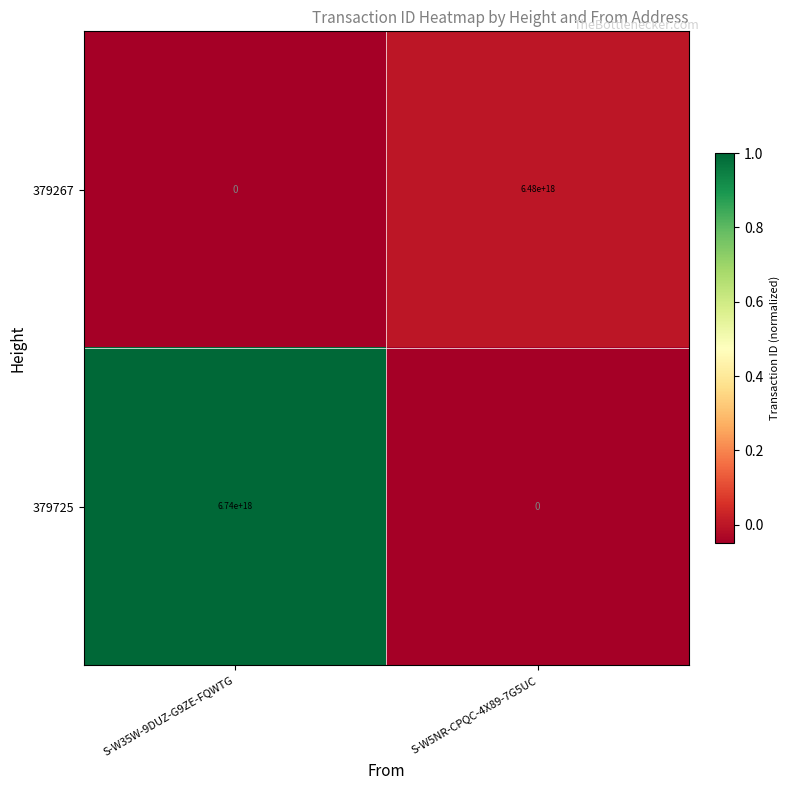

How many data points in 379267 are less than 6480000000000000000?

1